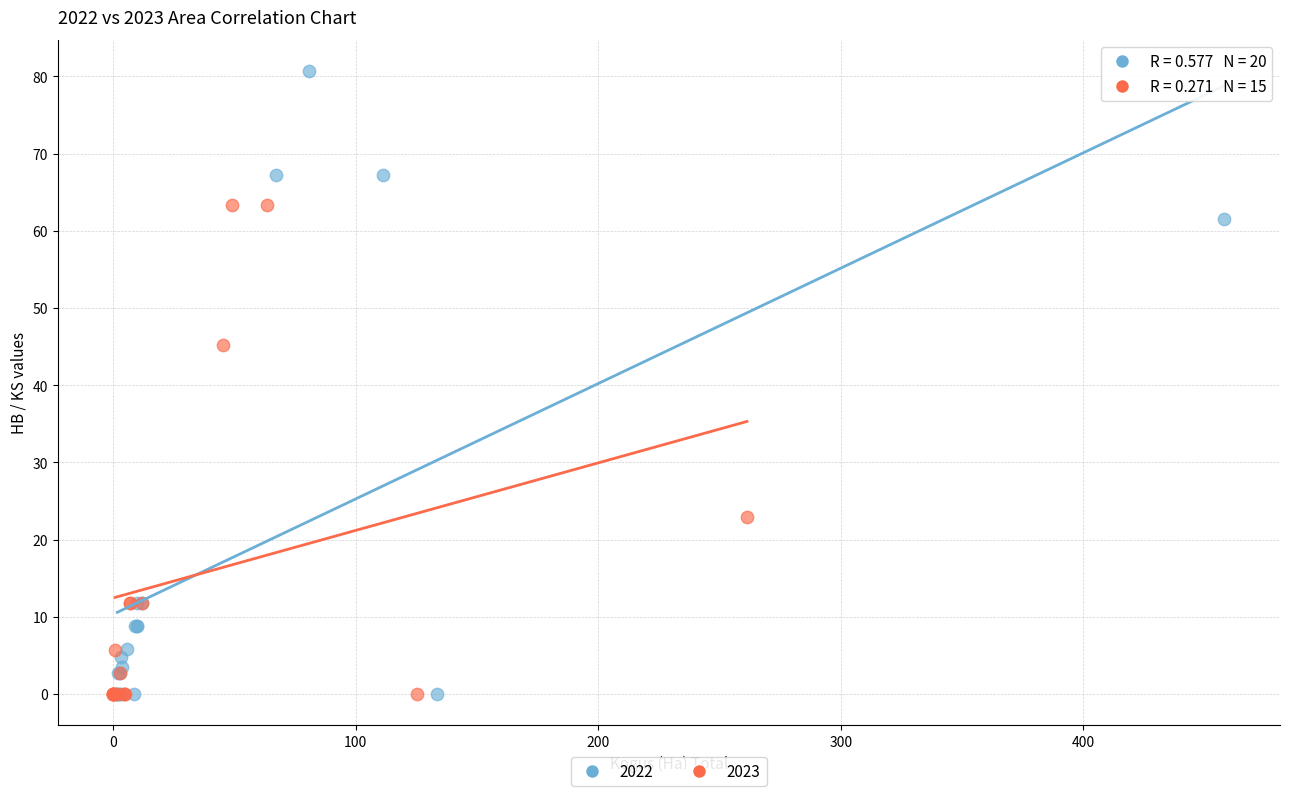

Which series has the widest spread of Y values?

2022